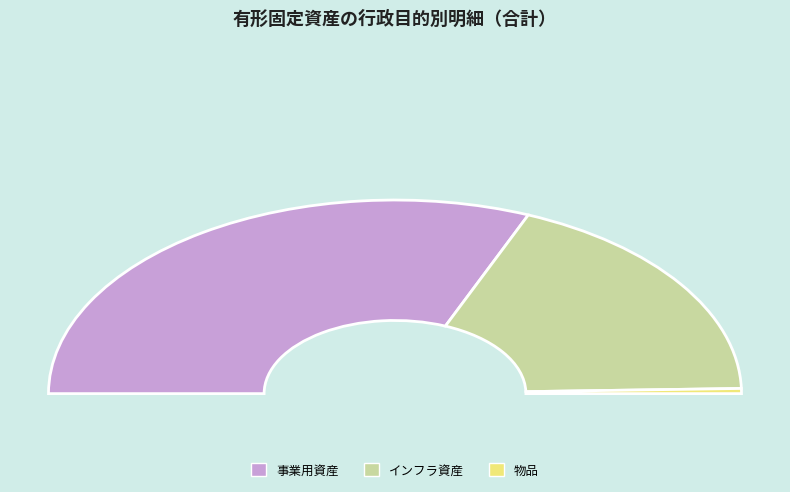

What is the change in value from 事業用資産 to 物品?

-47590.4